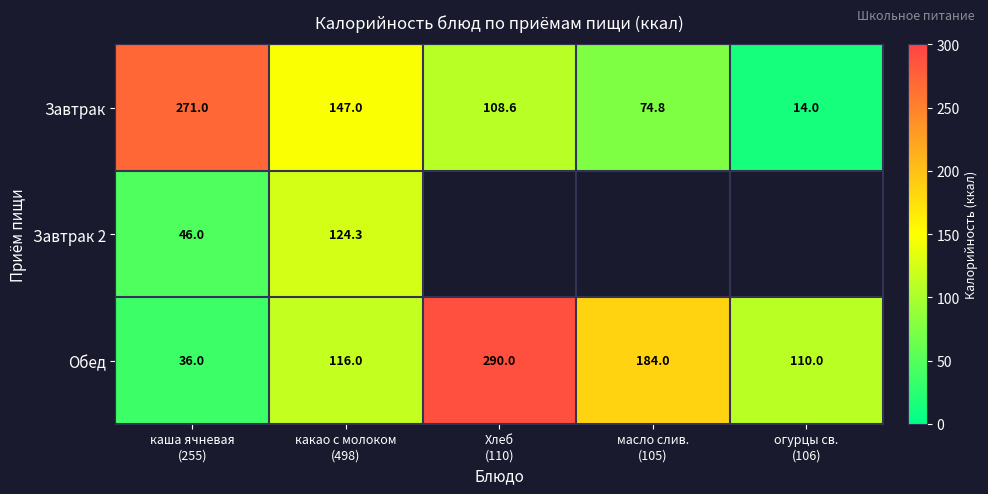

What is the difference between the maximum and minimum values in the Завтрак series?

257.0